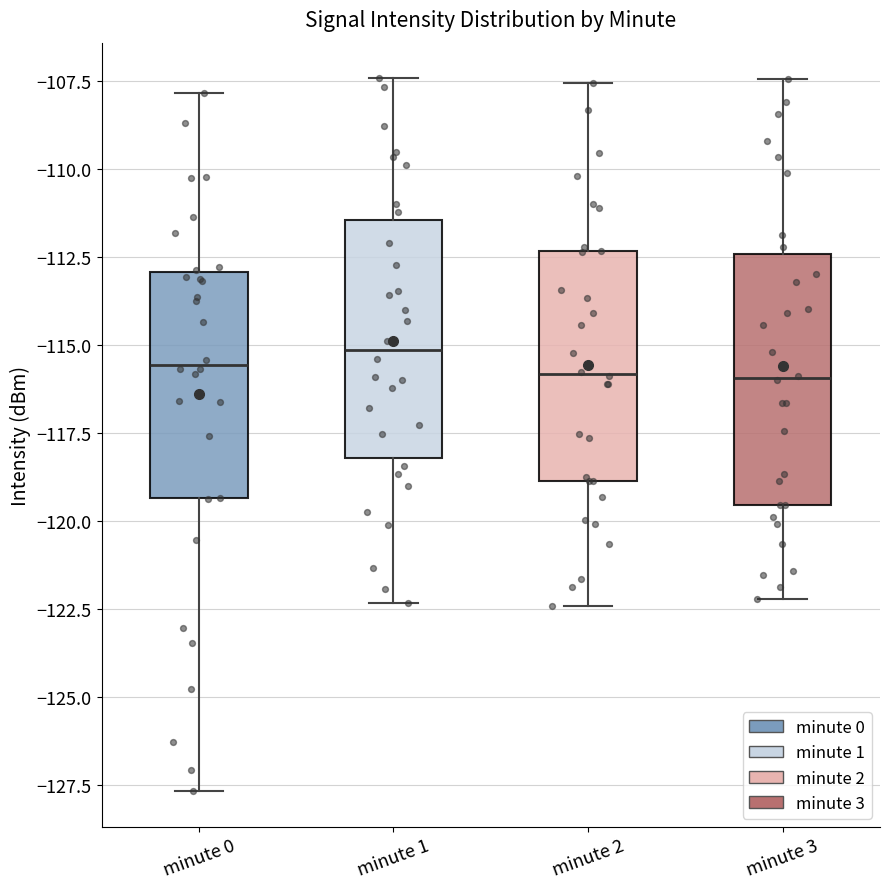

Reading left to right, read every box against the y-axis: the position of its median line, the range the box covers, and the ends of its whiskers. The values are not printed on the chart, so give them approximately, as read against the axis.

minute 0: median -115.5, box -119.5 to -113.0, whiskers -127.5 to -108.0
minute 1: median -115.0, box -118.0 to -111.5, whiskers -122.5 to -107.5
minute 2: median -116.0, box -119.0 to -112.5, whiskers -122.5 to -107.5
minute 3: median -116.0, box -119.5 to -112.5, whiskers -122.0 to -107.5